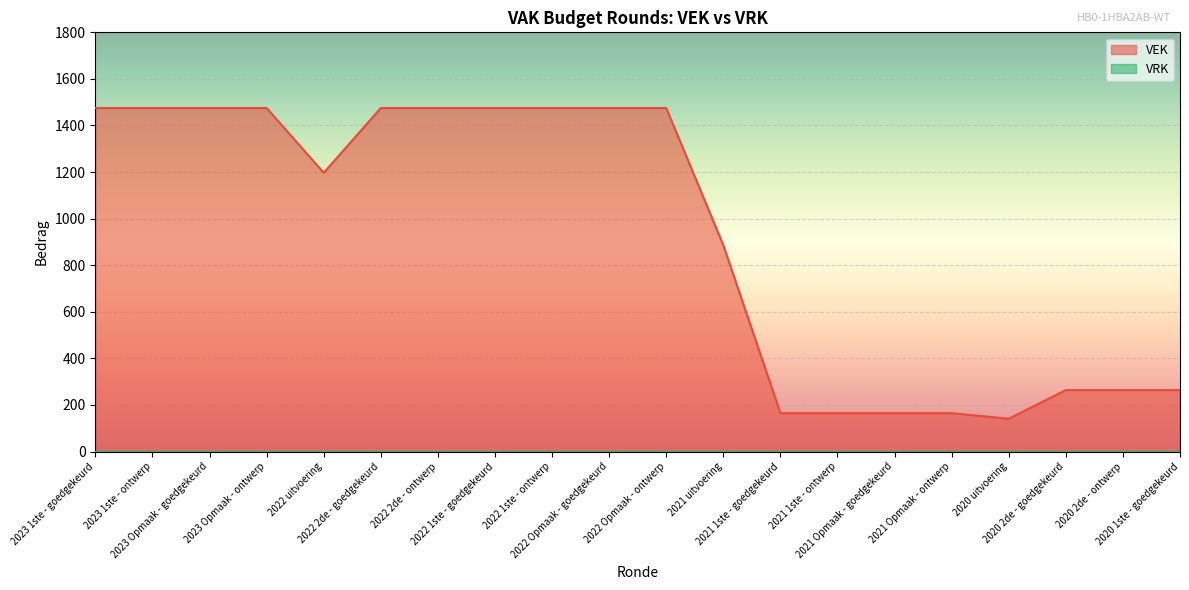

True or false: the data shows 264 at 2020 2de - ontwerp.

True